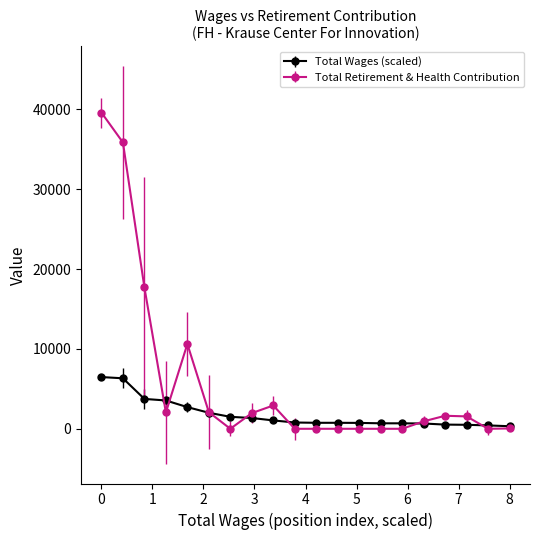

What is the value of the Total Retirement & Health Contribution point at the 2nd from the left?

35864.0